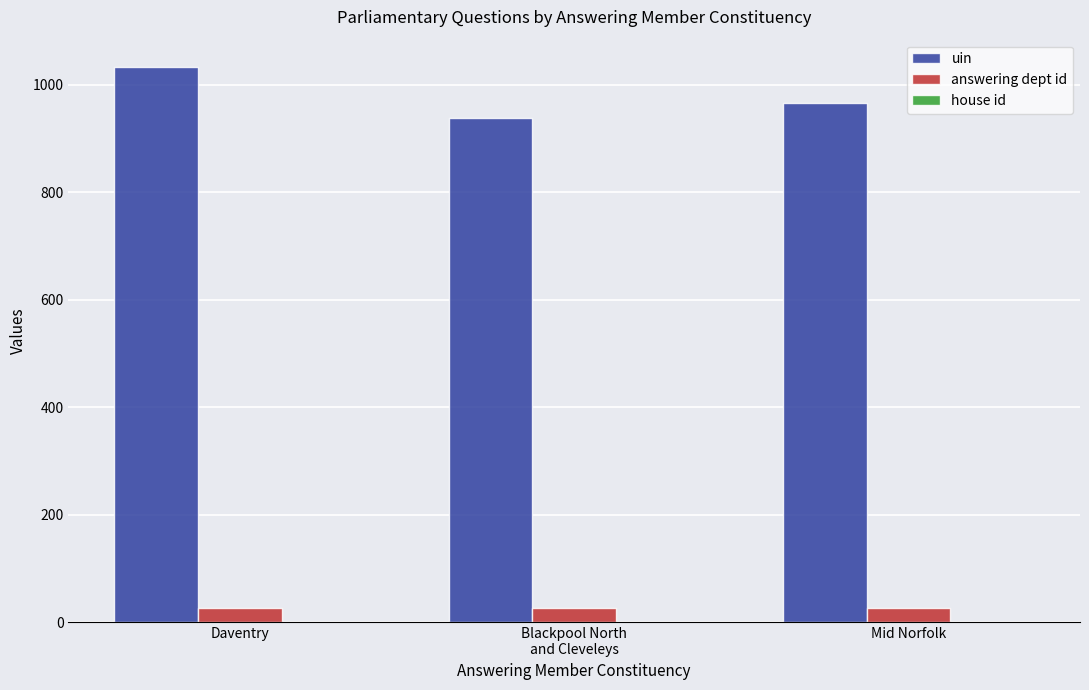

What is the greatest value displayed?

1032